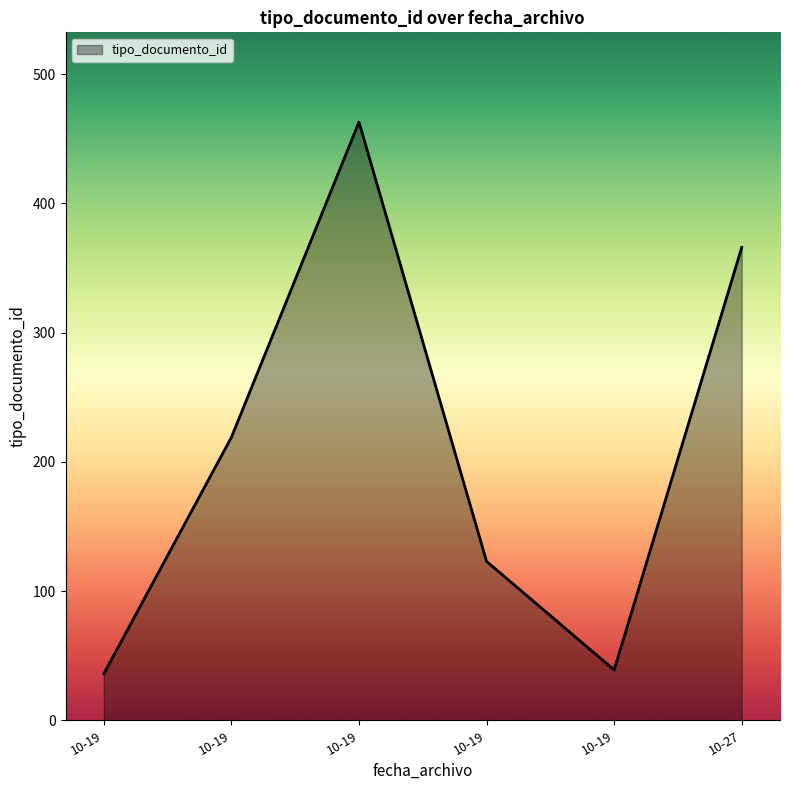

List the labels in order of value, largest first.

2022-10-19 11:23:59, 2022-10-27 15:12:26, 2022-10-19 11:23:59, 2022-10-19 11:33:08, 2022-10-19 16:26:33, 2022-10-19 11:23:59